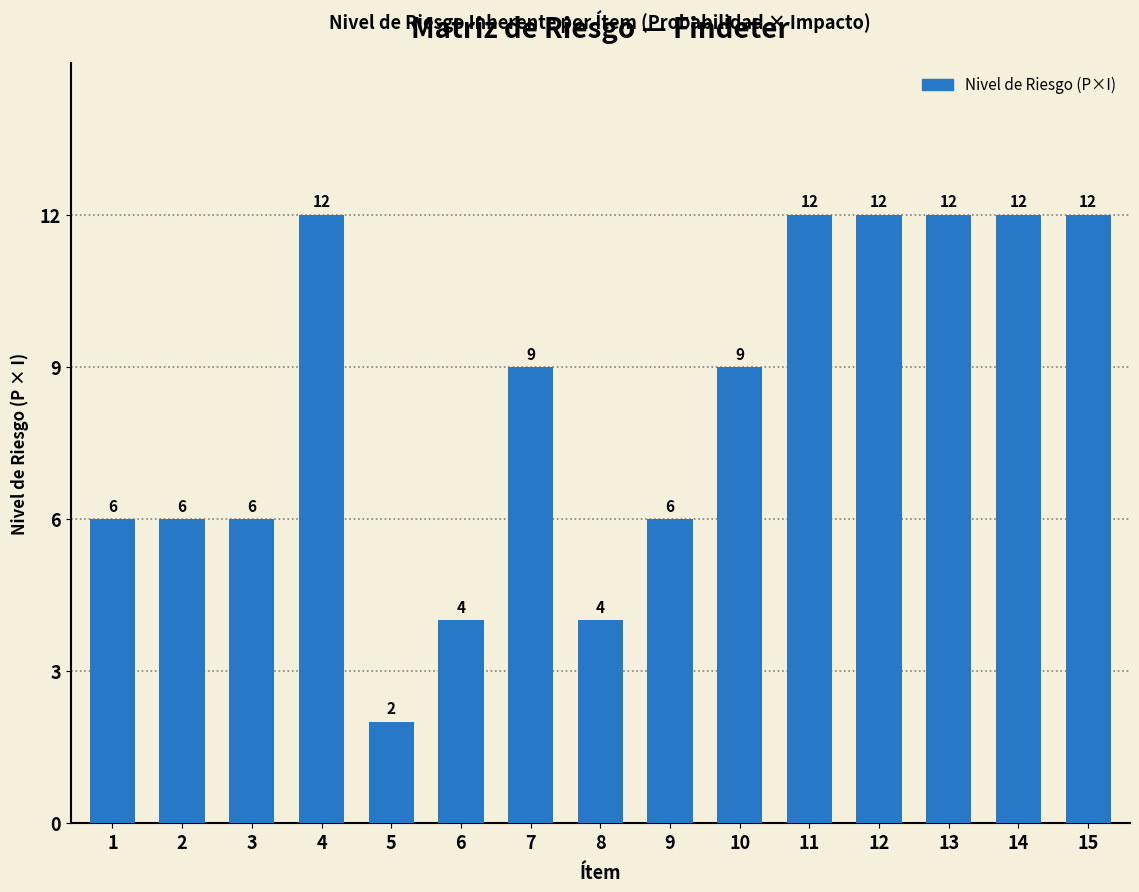

Read the value at 3.

6